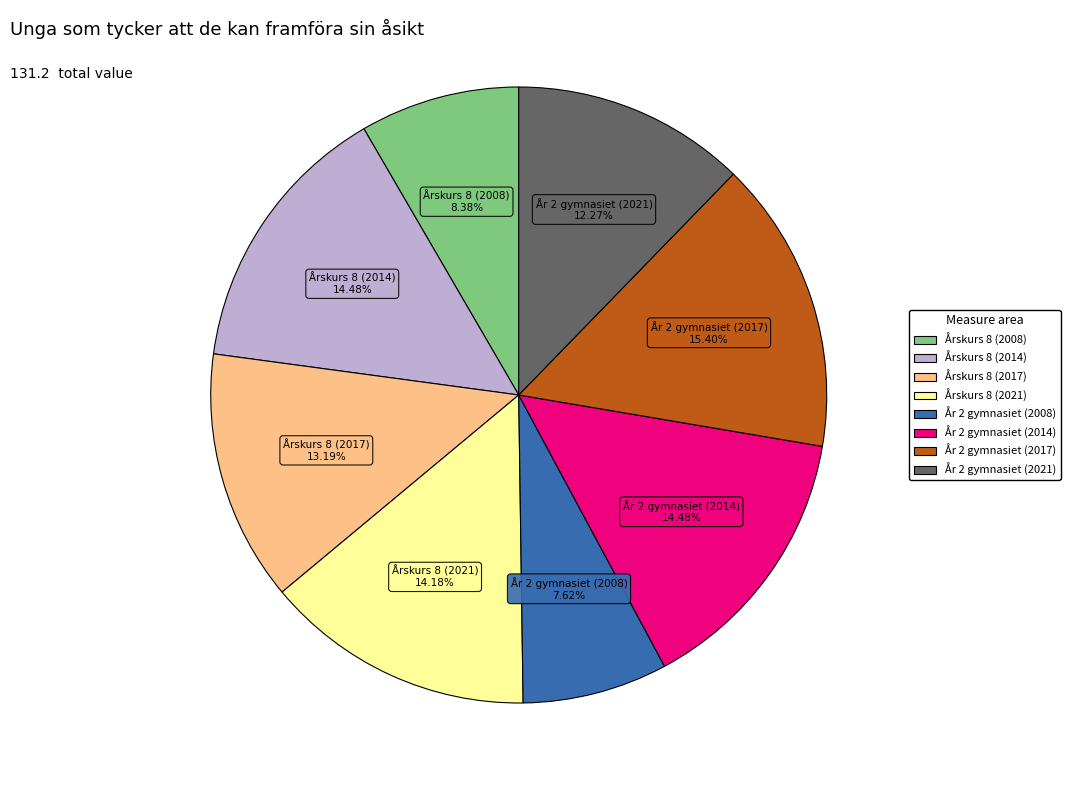

Is there any slice that represents more than half of the pie?

No